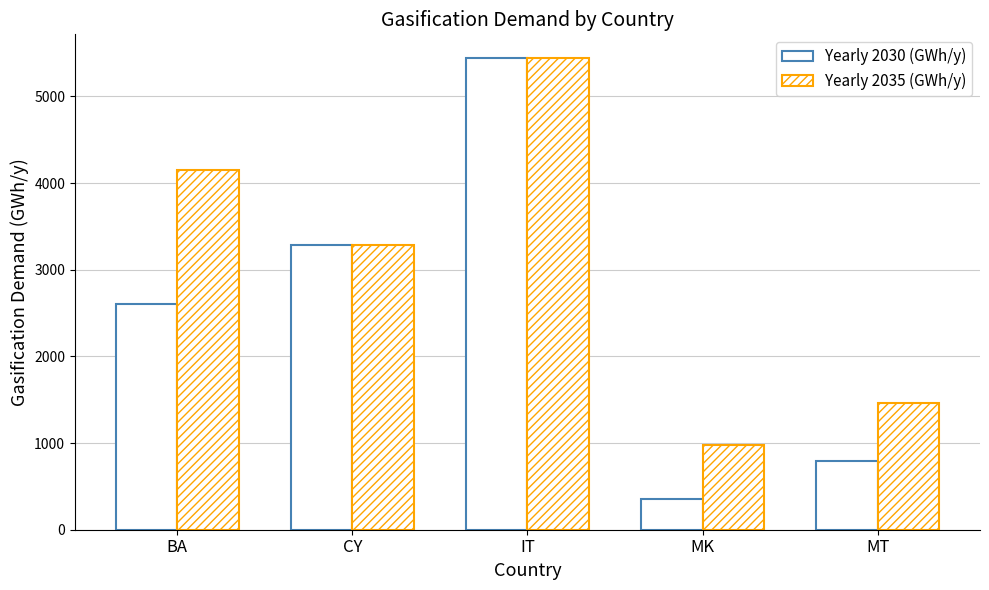

Reading right to left, extract all data points from this chart.

Yearly 2030 (GWh/y): 797.0	354.1	5445.0	3285.0	2602.4
Yearly 2035 (GWh/y): 1467.0	974.5	5445.0	3285.0	4153.7